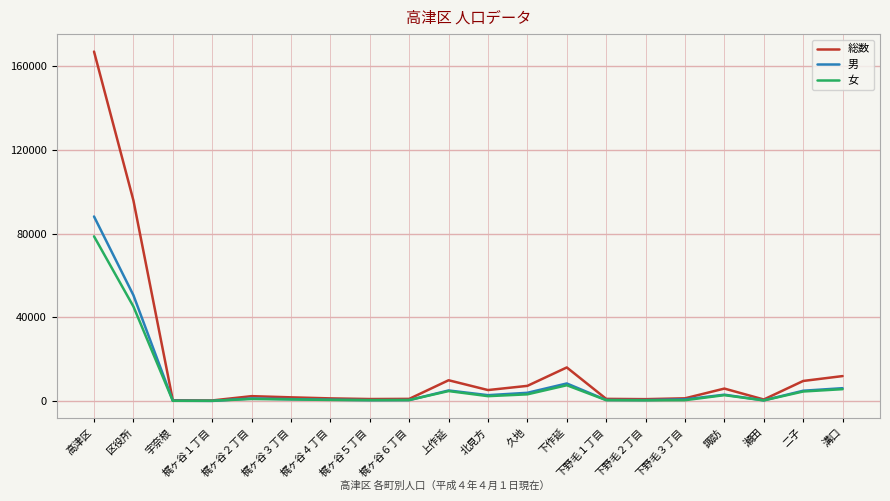

What is the difference between the highest and lowest values at 瀬田?

442